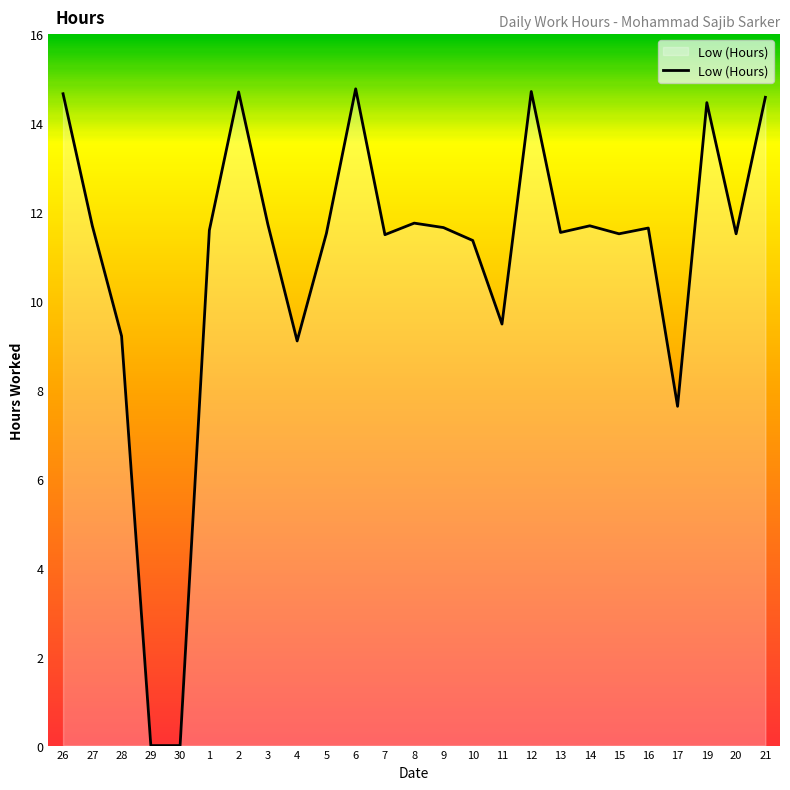

Where is the first local maximum?

2